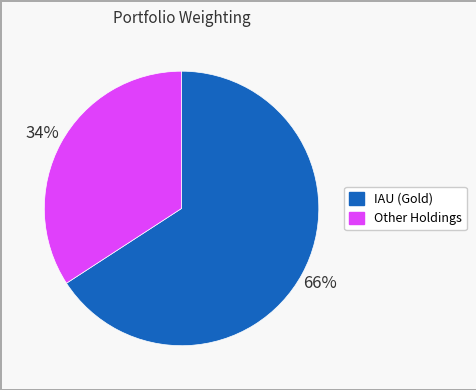

To the nearest percent, what is the difference between the largest and smallest slice percentages?

32%